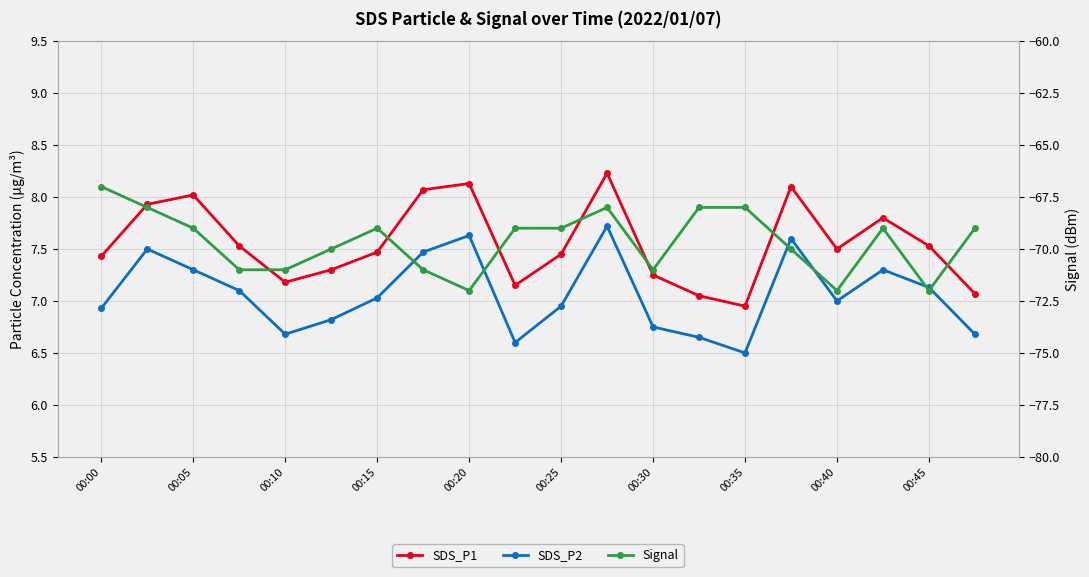

Which category has the lowest value across all series?

00:20